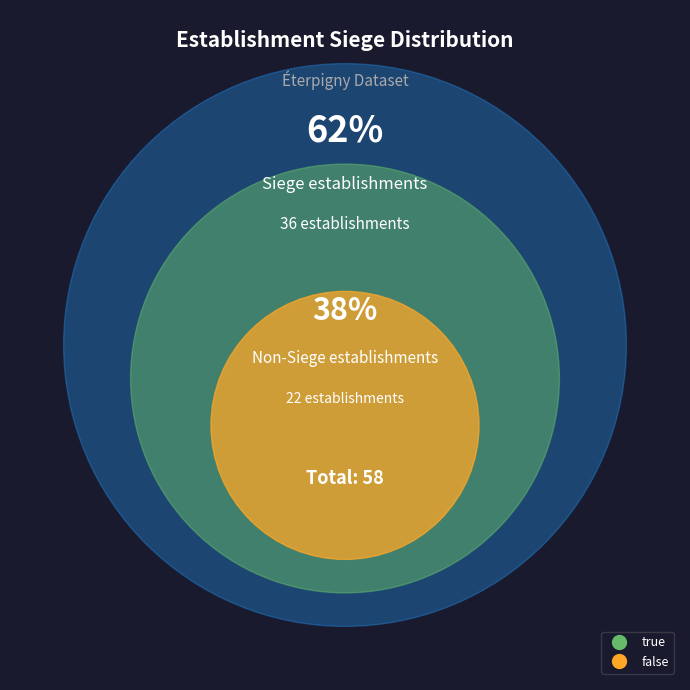

Count the number of slices in the pie.

2